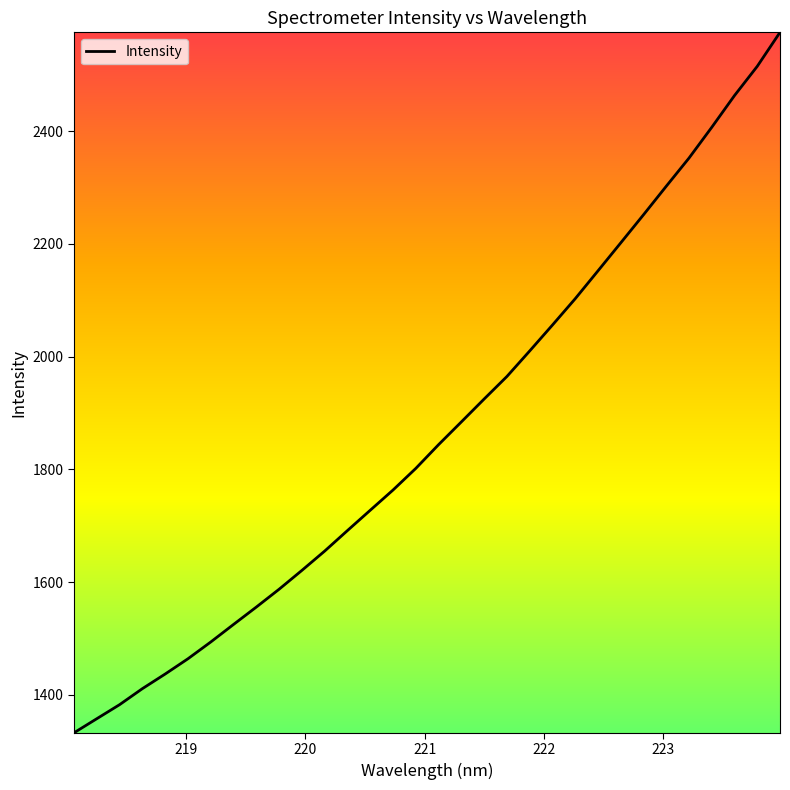

What is the smallest value displayed?

1332.5